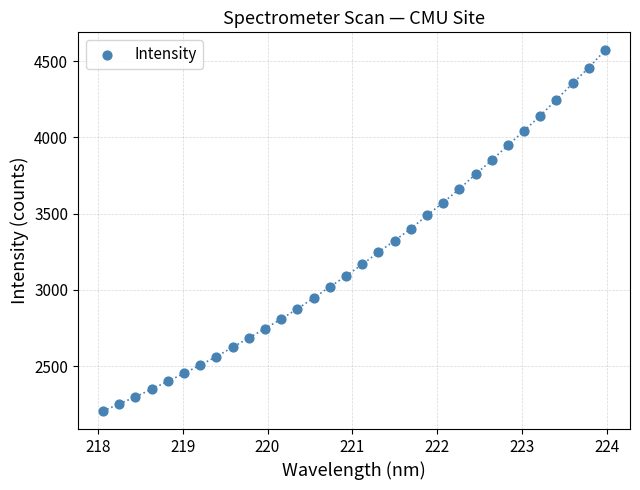

What is the range of Y values (max minus min)?

2364.9